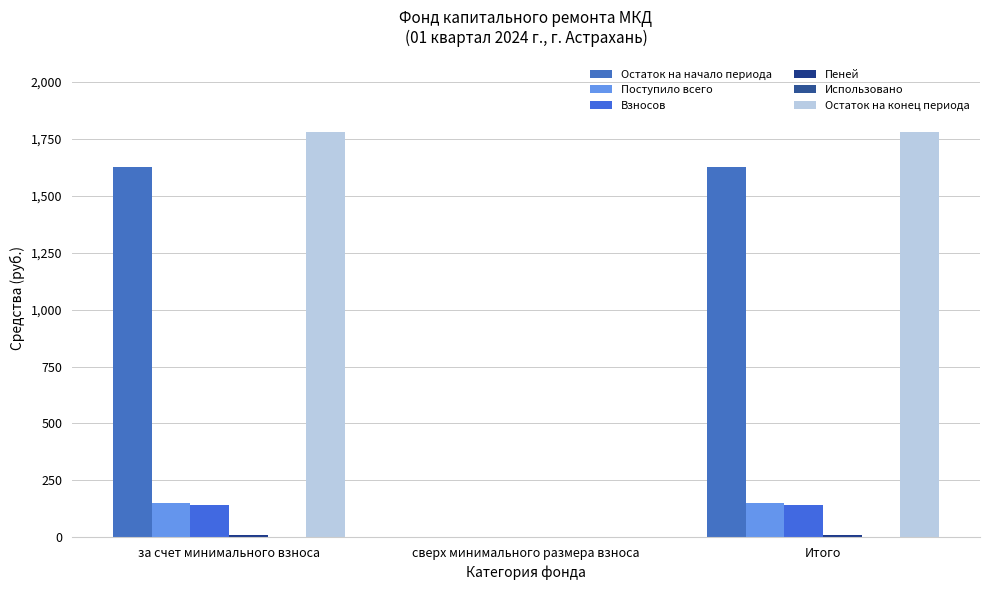

What is the label of the 2nd bar from the right?

сверх минимального размера взноса